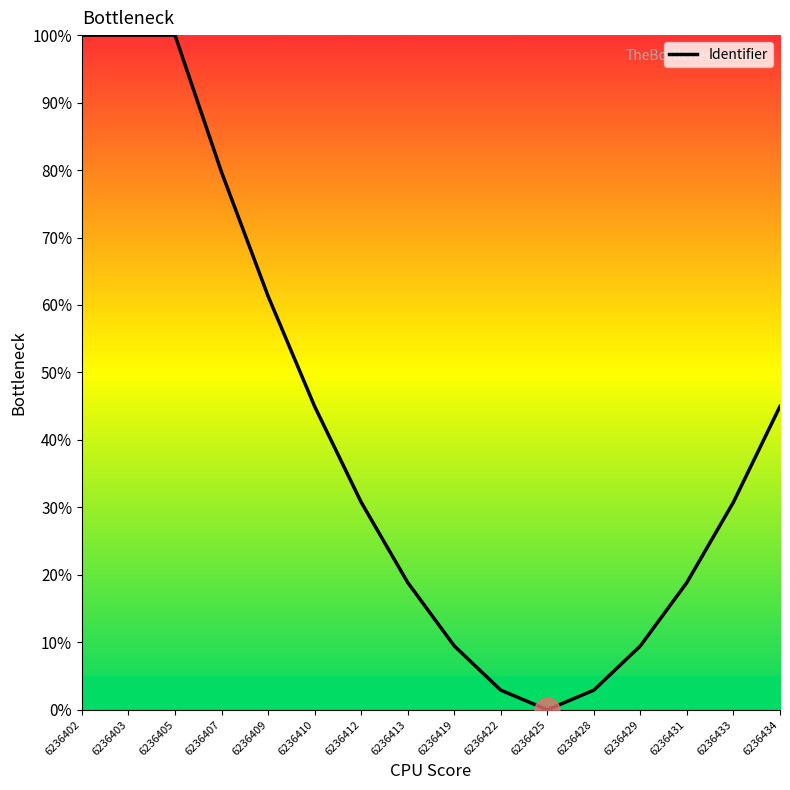

Does the chart display data point markers on the line(s)?

No